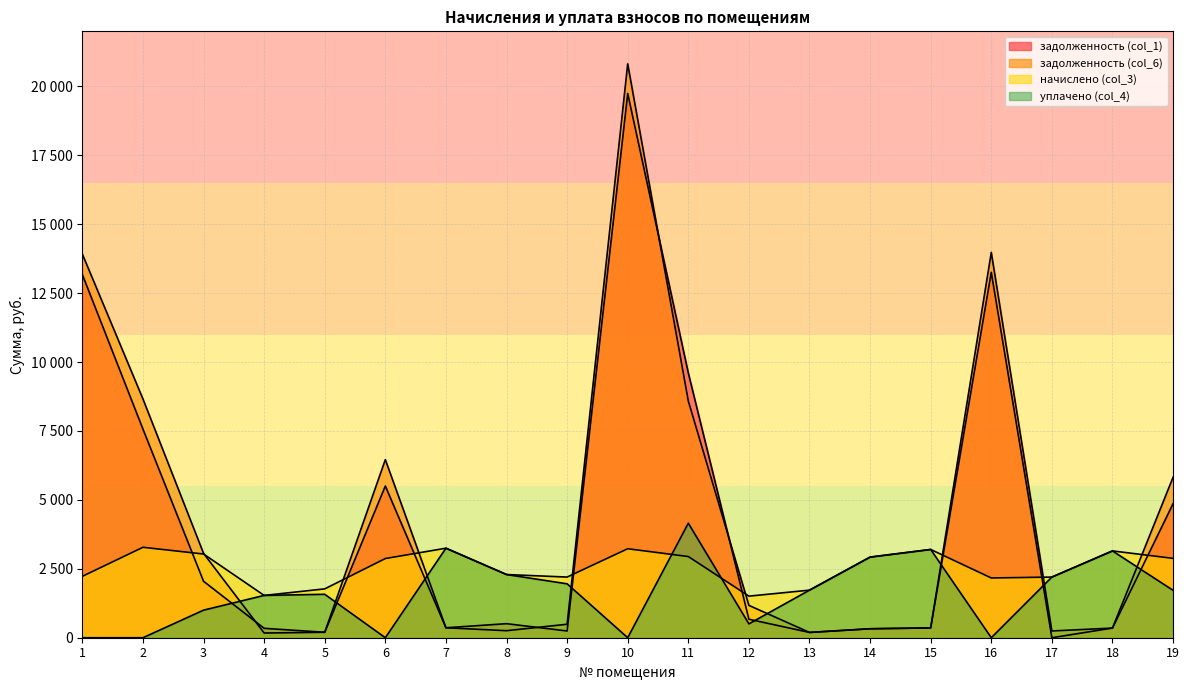

In начислено (col_3), how many points are higher than both neighbors (excluding endpoints)?

5